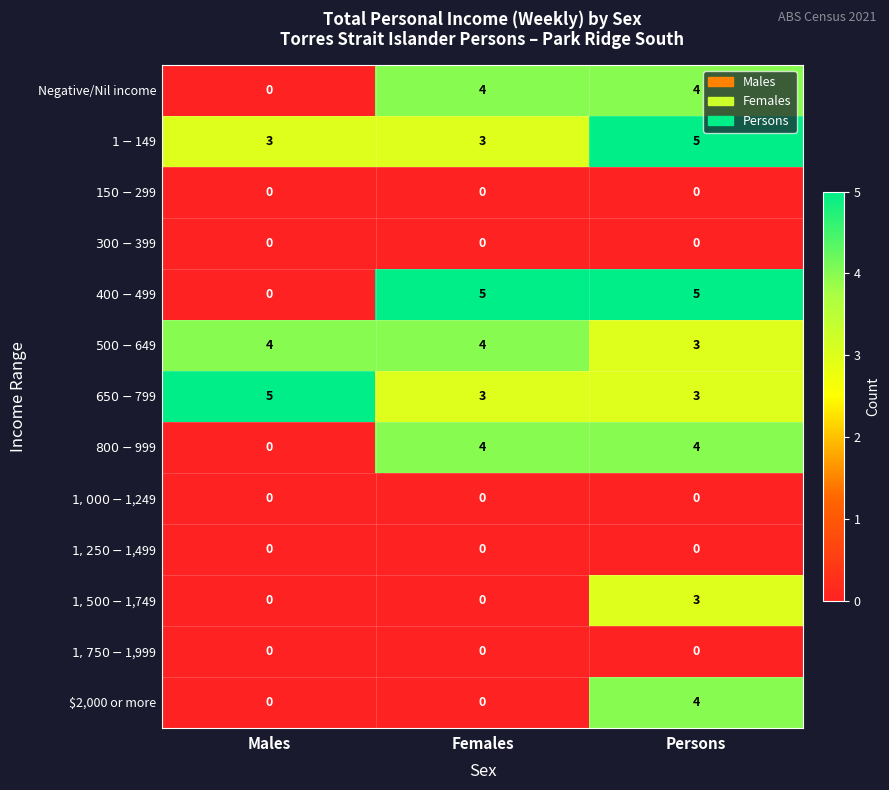

What is the difference between the maximum and minimum values in the $2,000 or more series?

4